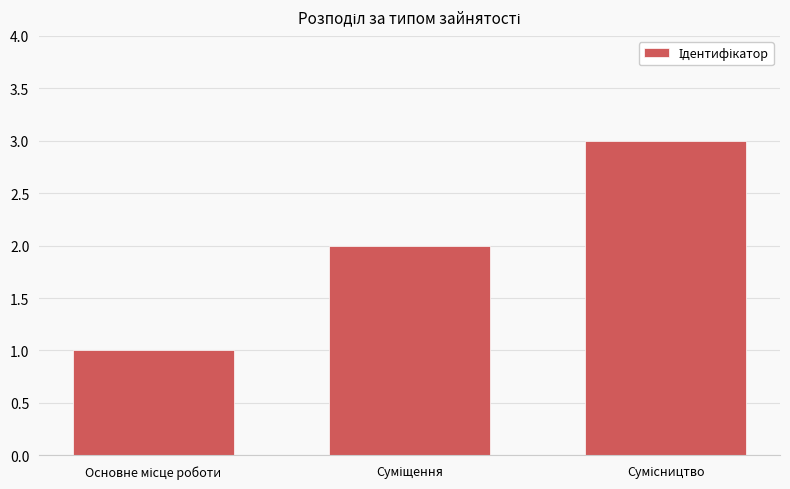

What is the maximum value shown in the chart?

3